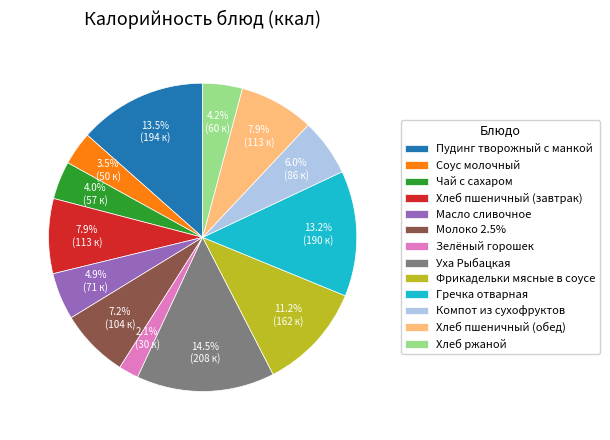

To the nearest percent, what is the difference between the largest and smallest slice percentages?

12%